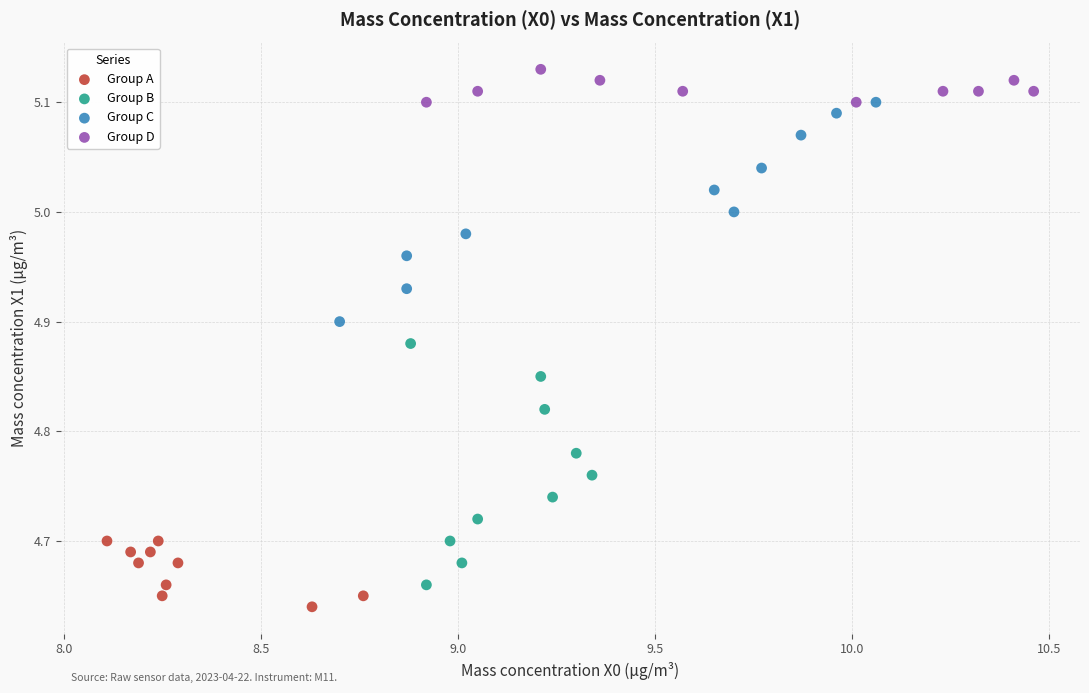

Which series has the largest Y range (max minus min)?

Group B